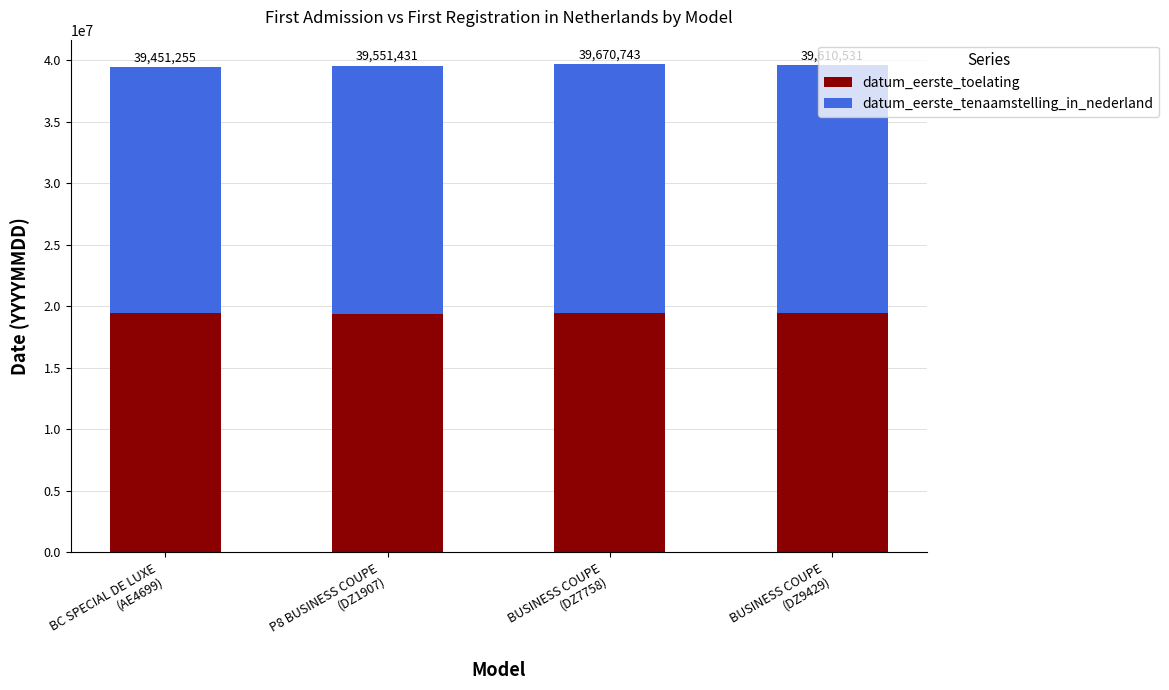

How many bars are there in total?

4